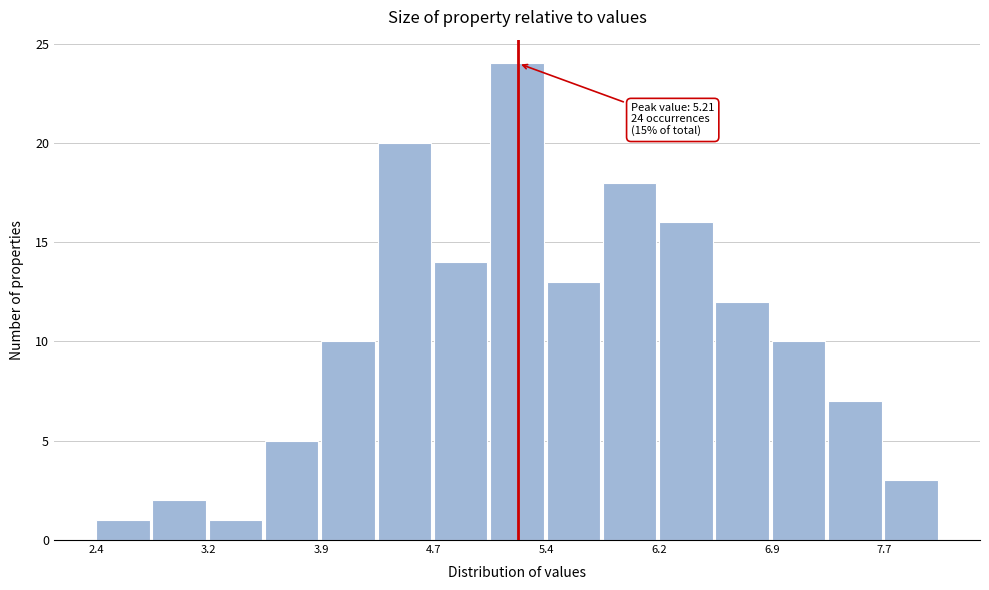

Read against the x-axis, roughly where is the centre of the tallest bar?

5.2